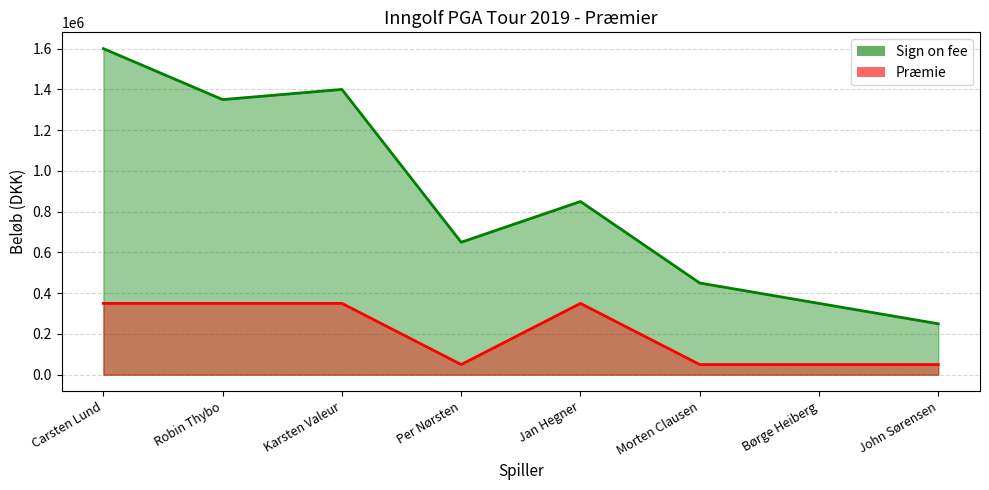

Reading left to right, list all the values displayed in this chart.

Sign on fee line: Carsten Lund=1600000	Robin Thybo=1350000	Karsten Valeur=1400000	Per Nørsten=650000	Jan Hegner=850000	Morten Clausen=450000	Børge Heiberg=350000	John Sørensen=250000
Præmie line: Carsten Lund=350000	Robin Thybo=350000	Karsten Valeur=350000	Per Nørsten=50000	Jan Hegner=350000	Morten Clausen=50000	Børge Heiberg=50000	John Sørensen=50000